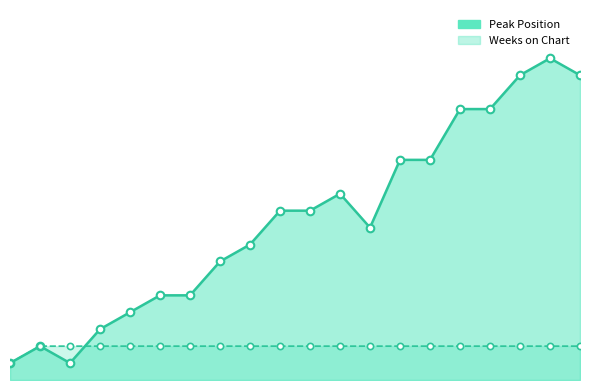

What is the total value across all series at 9?

10